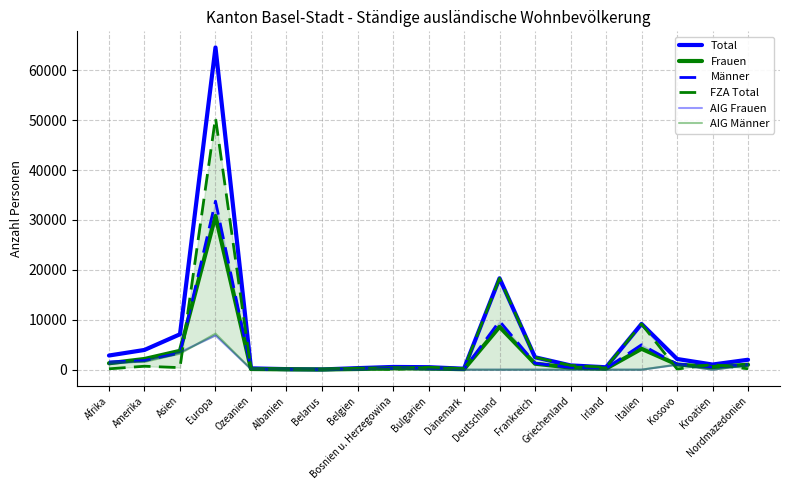

What is the value of the Total point at the 13th from the left?

2486